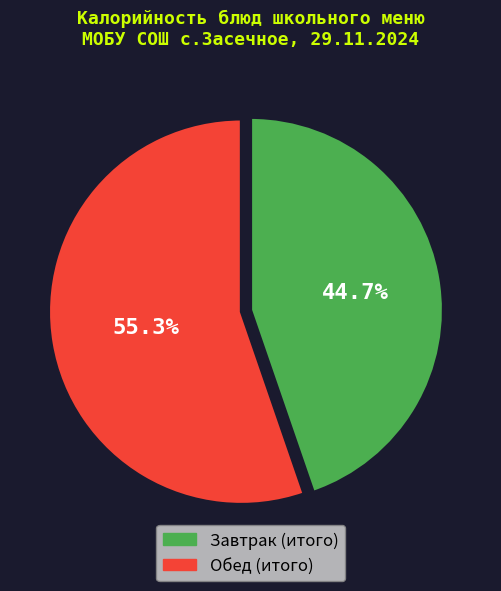

How many segments does this pie chart have?

2